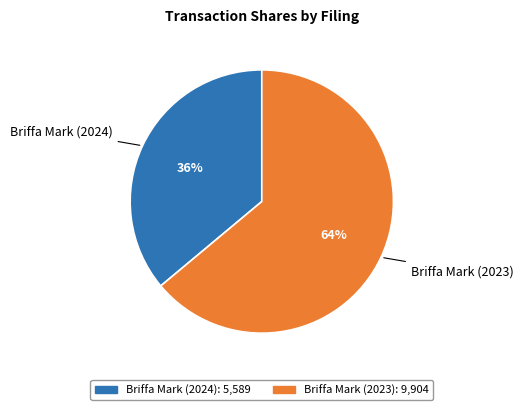

Combined, do Briffa Mark (2024) and Briffa Mark (2023) account for over 50%?

Yes